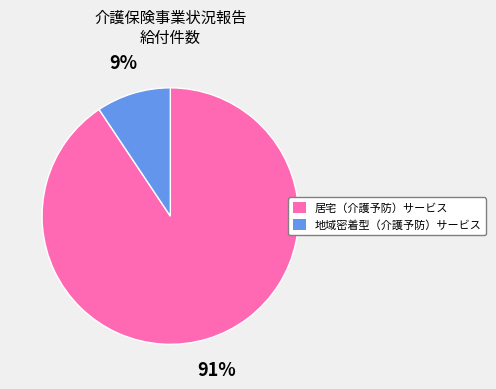

True or false: 居宅（介護予防）サービス accounts for 91% of the total.

True